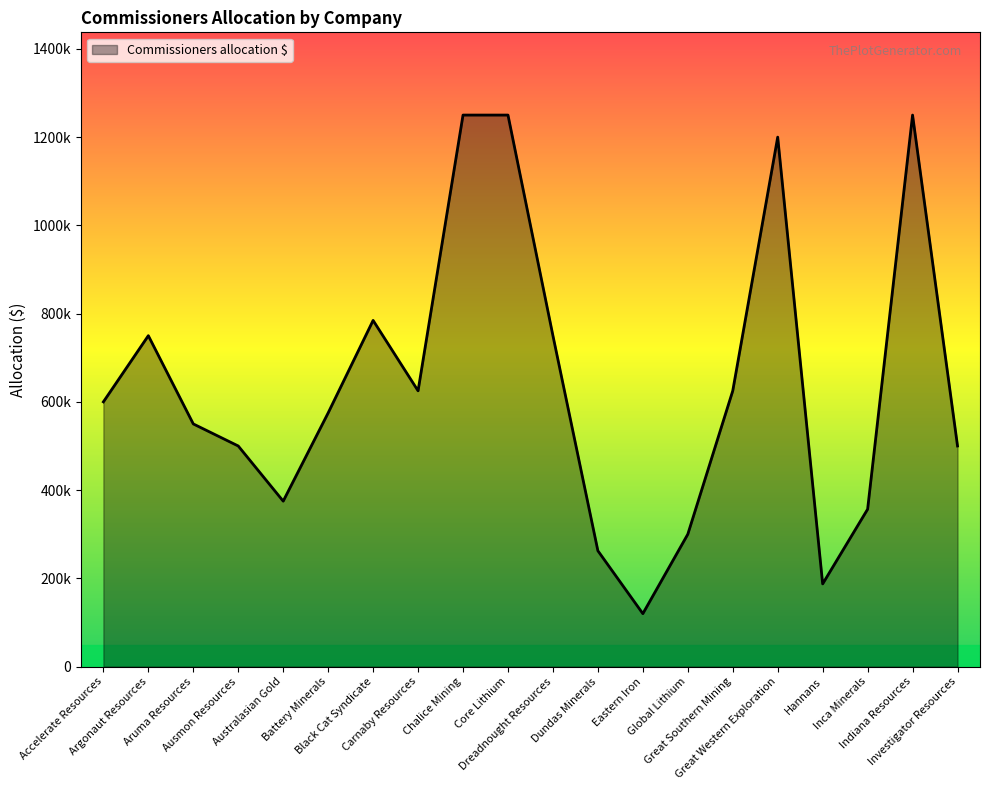

What is the difference between the maximum and minimum values?

1130000.0